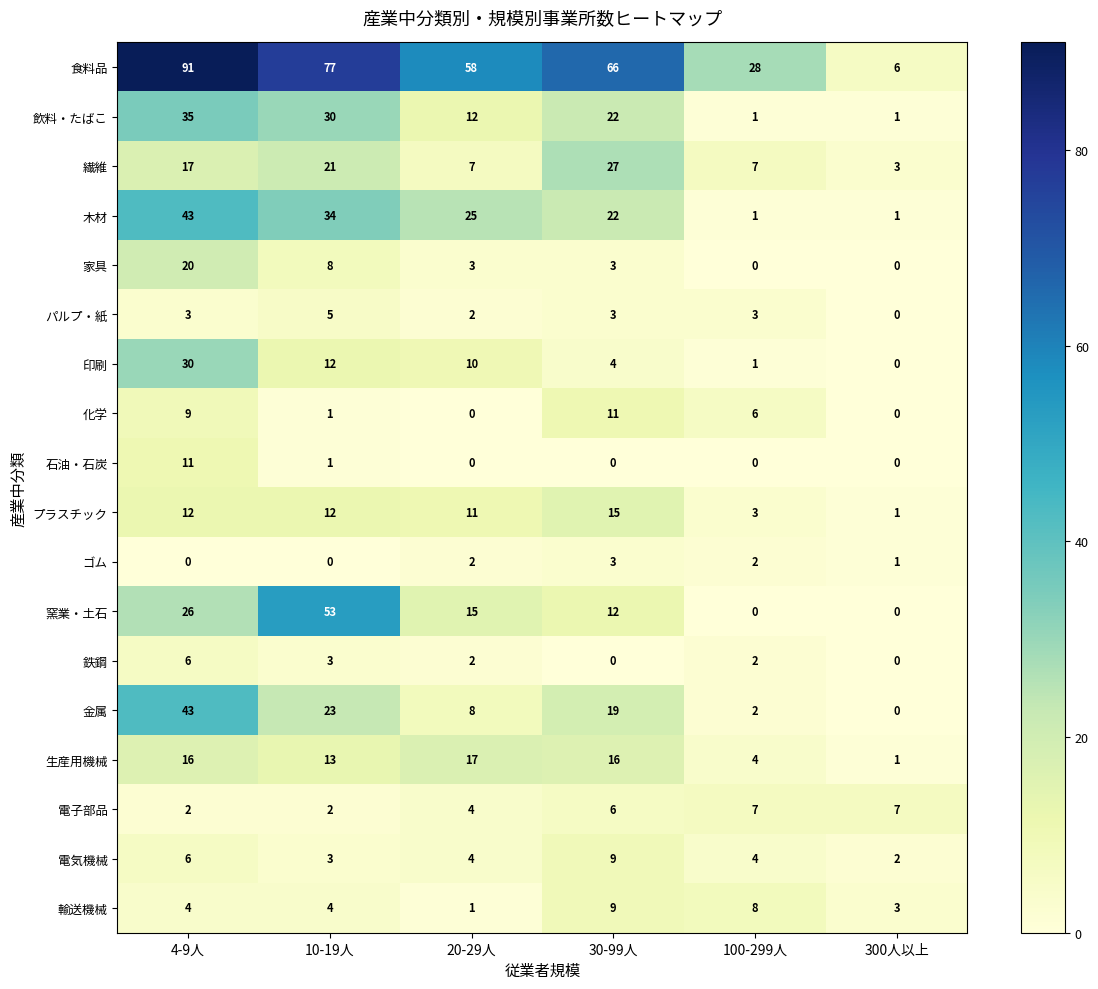

The value of 鉄鋼 at 20-29人 is 1. True or false?

False